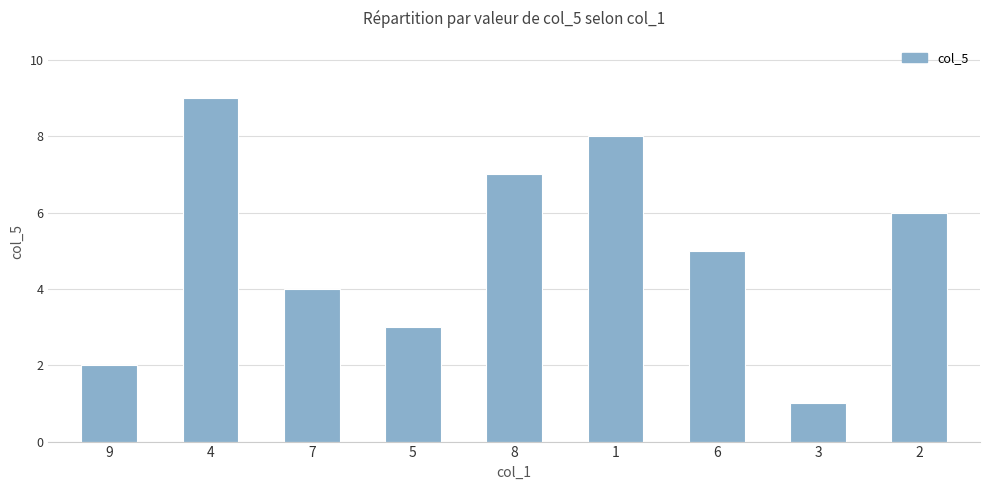

List the labels in order of value, smallest first.

3, 9, 5, 7, 6, 2, 8, 1, 4